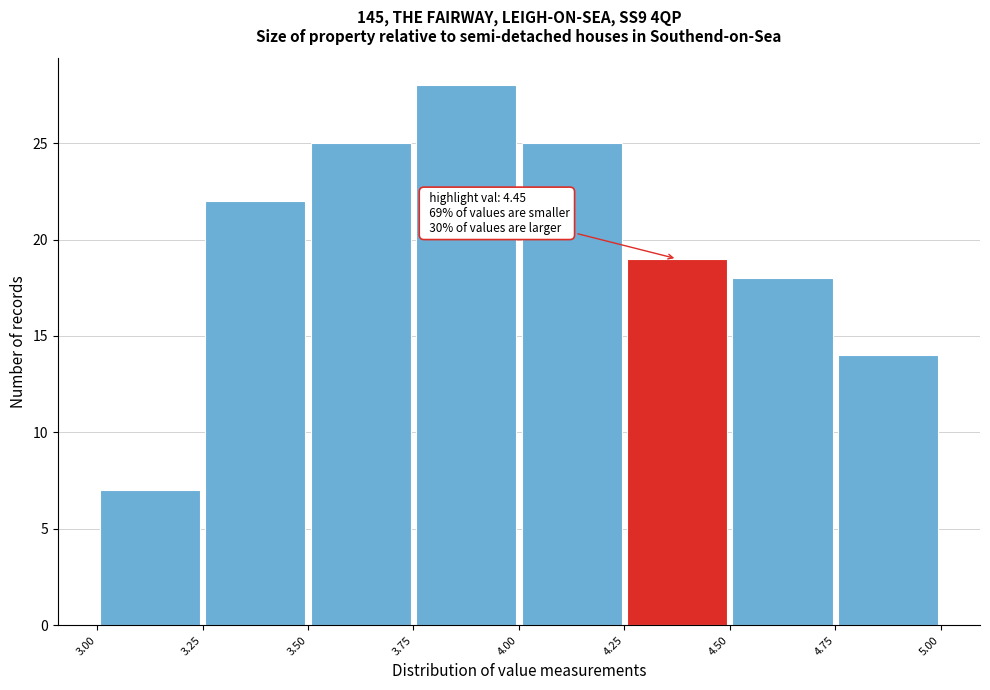

Over which range of the x-axis is the bar tallest?

3.75 to 4.00